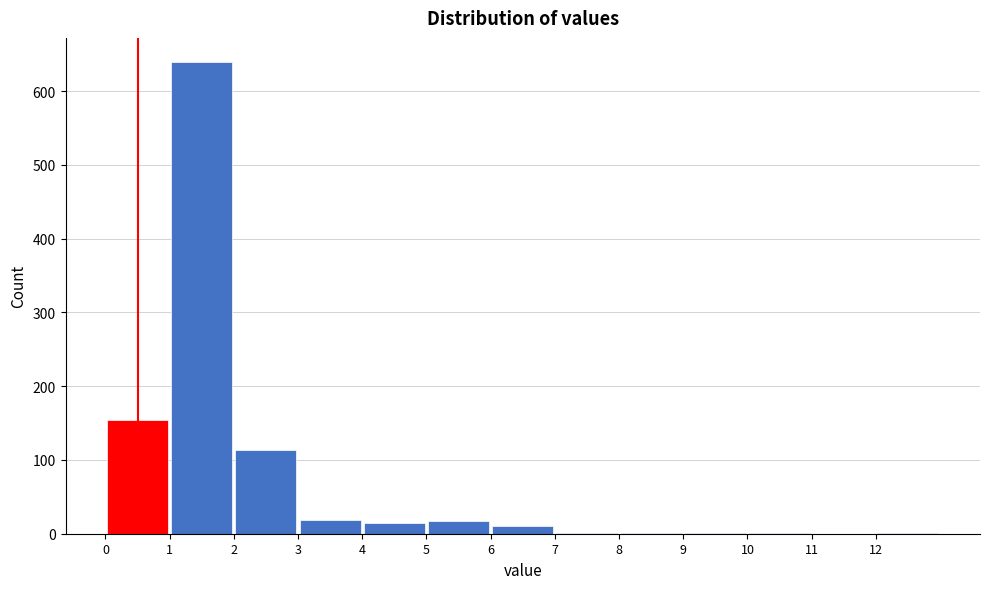

Reading left to right, transcribe this chart: for each bar, give the range it covers on the x-axis and its height. The values are not printed on the chart, so give them approximately, as read against the axis.

0 to 1: 150
1 to 2: 640
2 to 3: 110
3 to 4: 20
4 to 5: 20
5 to 6: 20
6 to 7: 10
7 to 8: under 10
8 to 9: under 10
9 to 10: under 10
10 to 11: under 10
11 to 12: 0
12 to 13: under 10